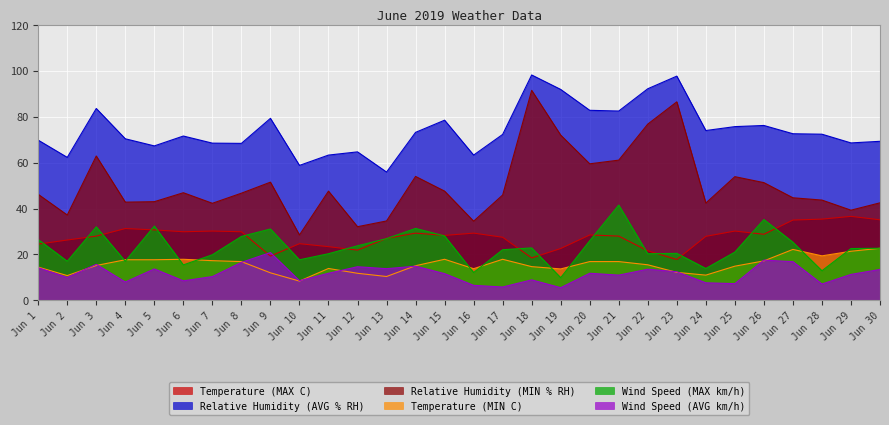

True or false: Relative Humidity (AVG % RH) and Temperature (MIN C) cross at least once.

False